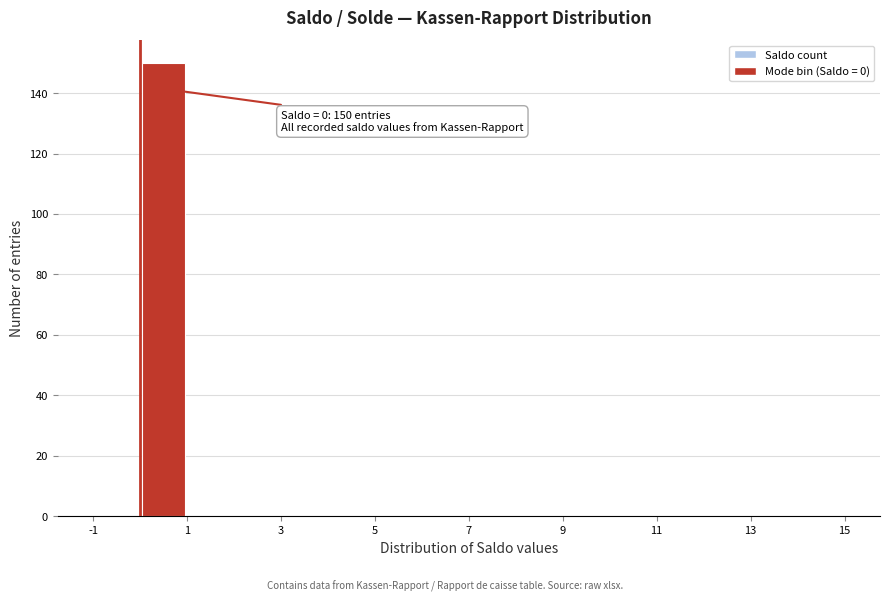

Which range on the x-axis has the tallest bar?

0 to 1